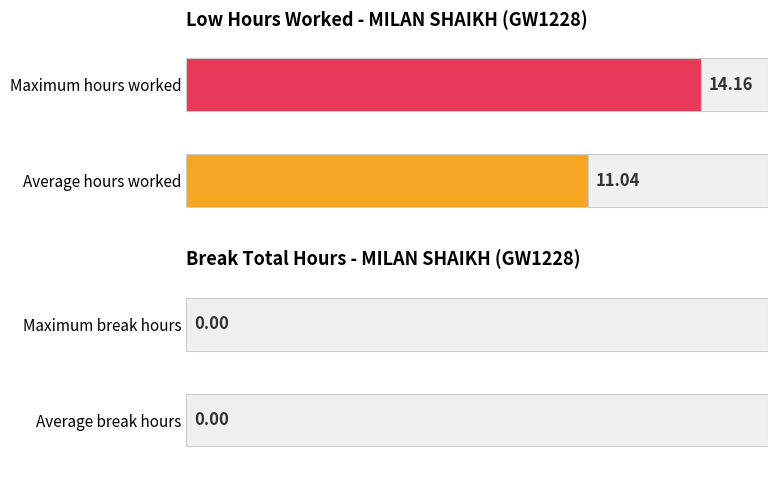

What are all the series names shown in the legend?

Low (hours worked), Break Total